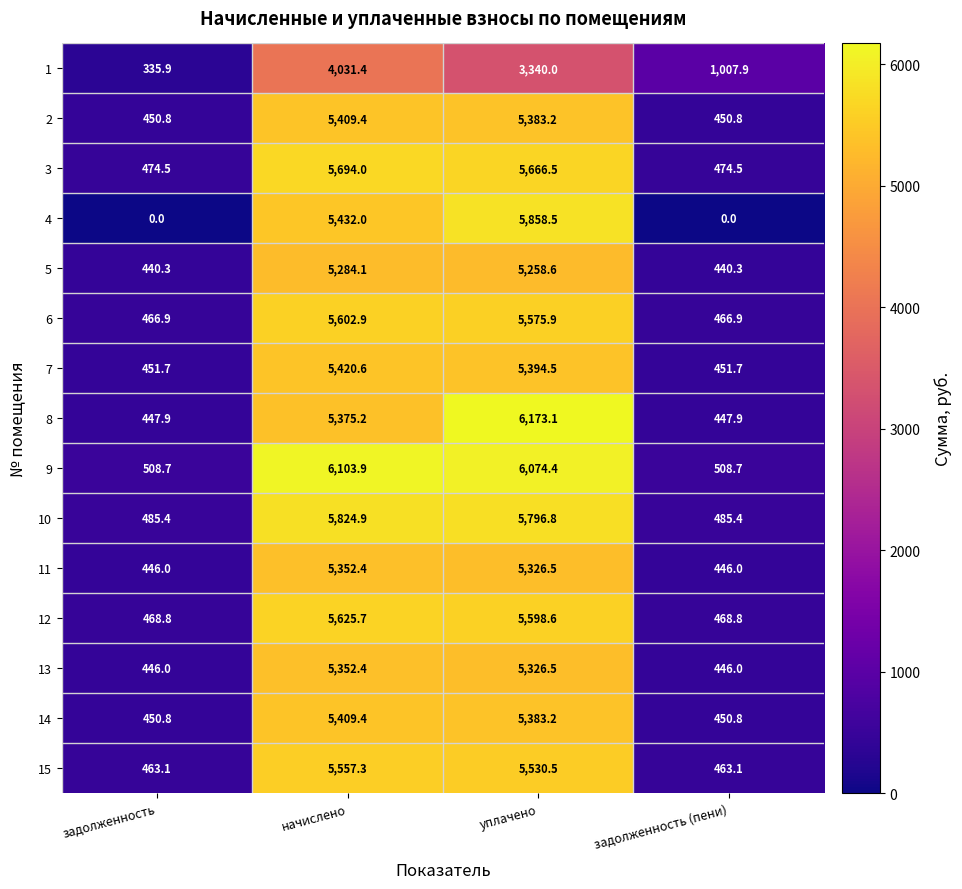

Which series has the largest range (max minus min)?

4